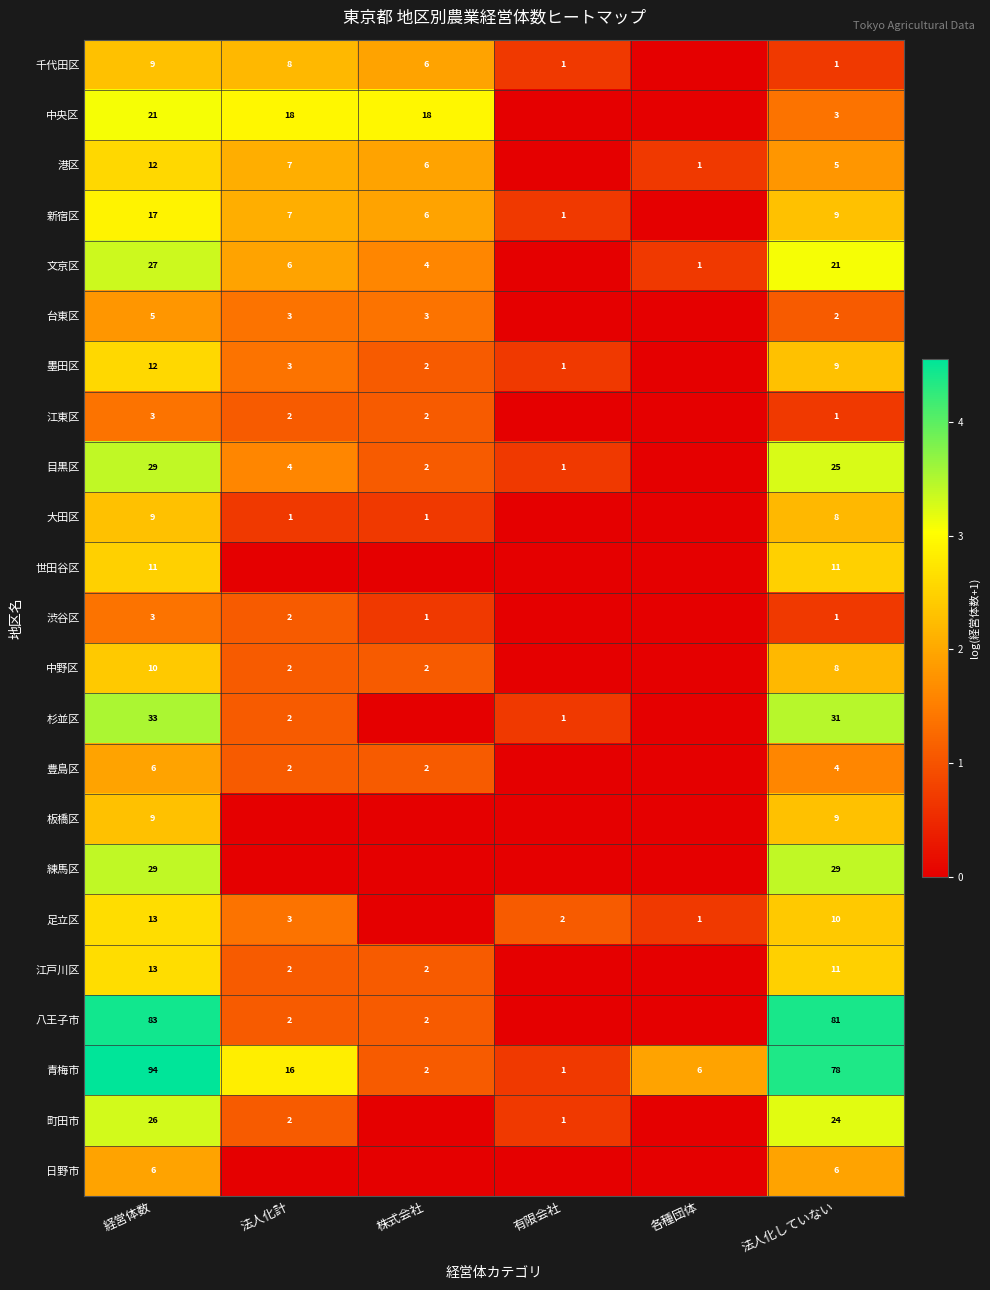

What is the sum of the 江戸川区 values at 株式会社 and 法人化計?

4